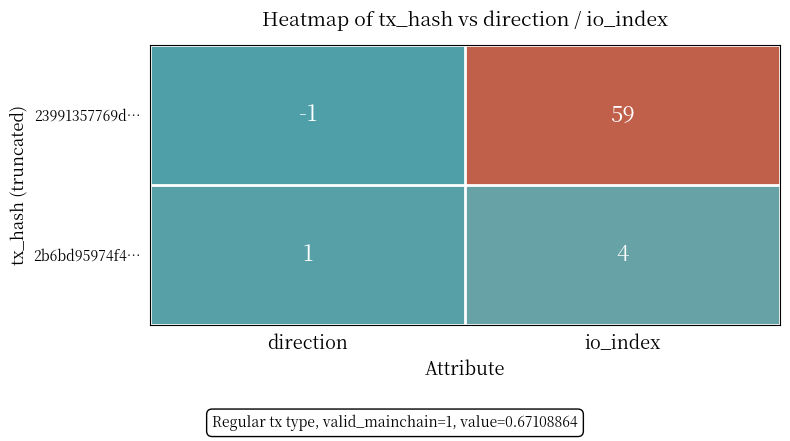

Which series changed the most between direction and io_index?

23991357769d…